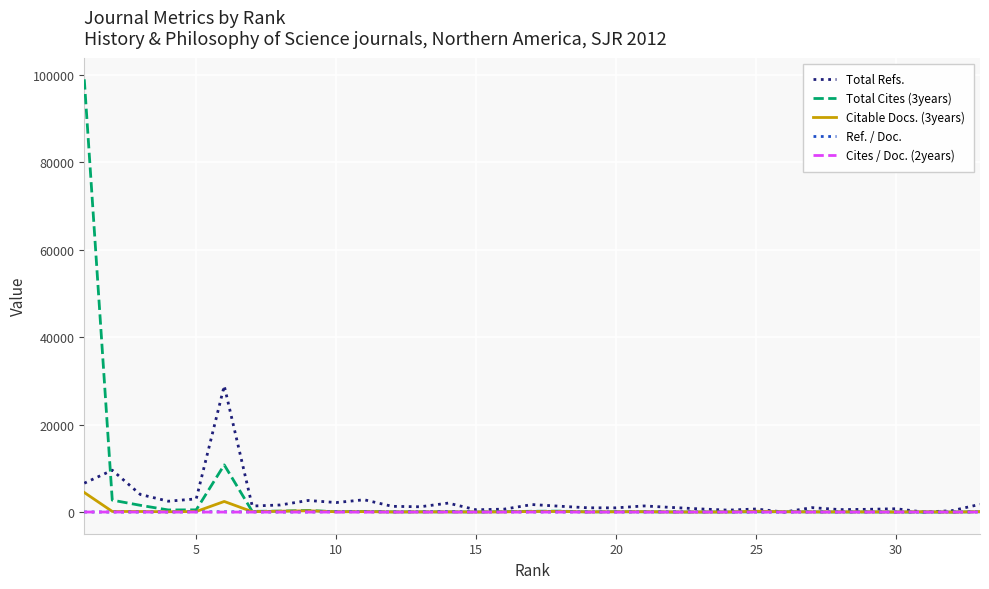

What is the highest value of the Total Cites (3years) series?

99002.0